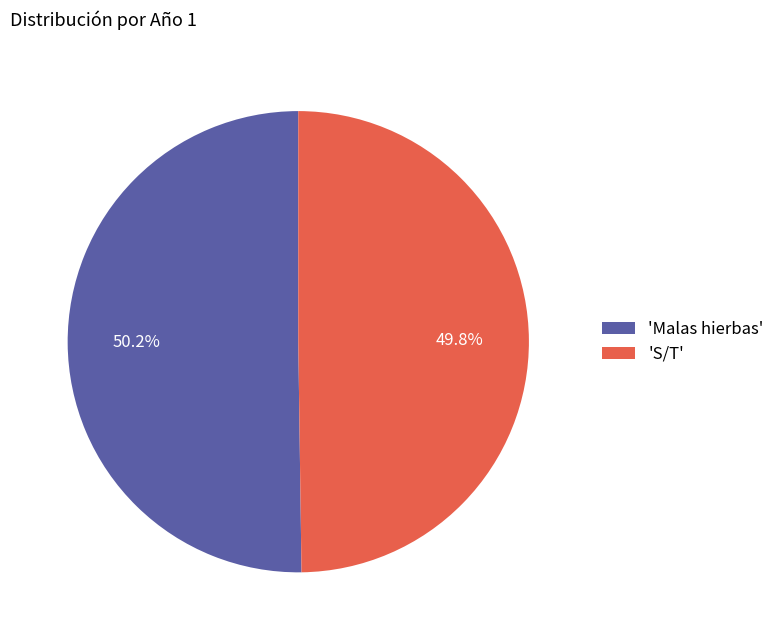

How many slices are in this pie chart?

2